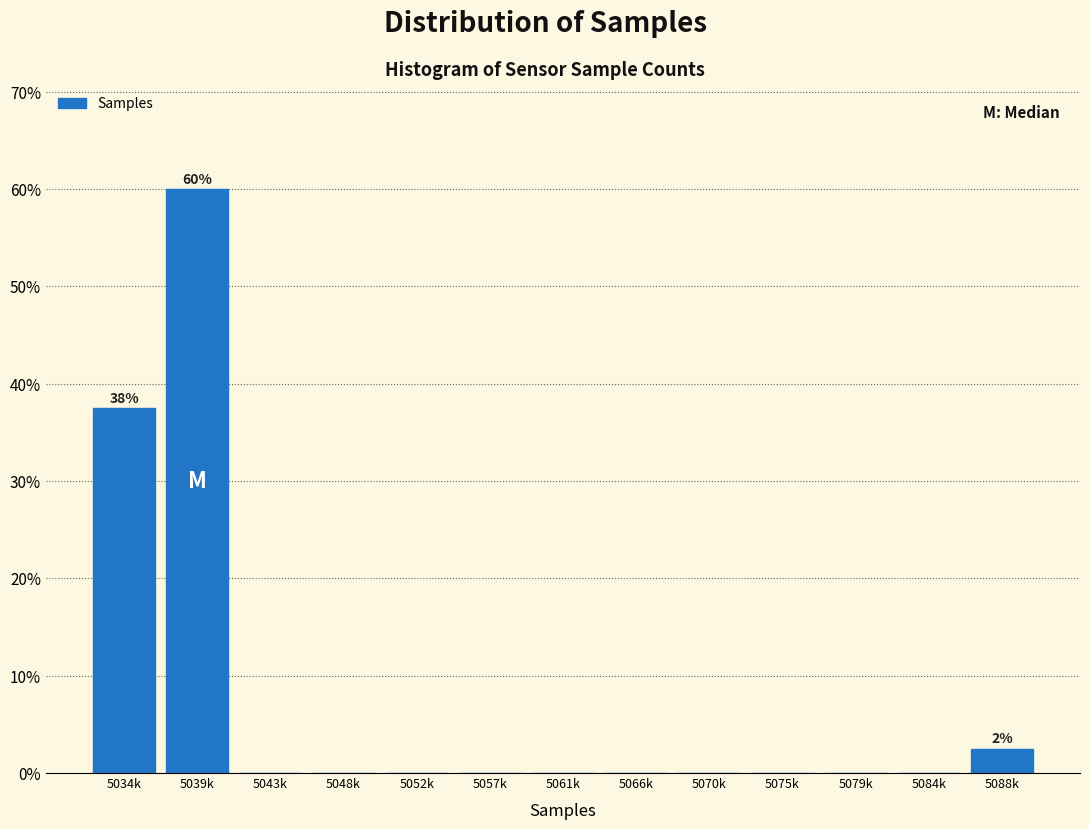

Reading right to left, list all the values displayed in this chart.

5088k=2.5	5084k=0.0	5079k=0.0	5075k=0.0	5070k=0.0	5066k=0.0	5061k=0.0	5057k=0.0	5052k=0.0	5048k=0.0	5043k=0.0	5039k=60.0	5034k=37.5